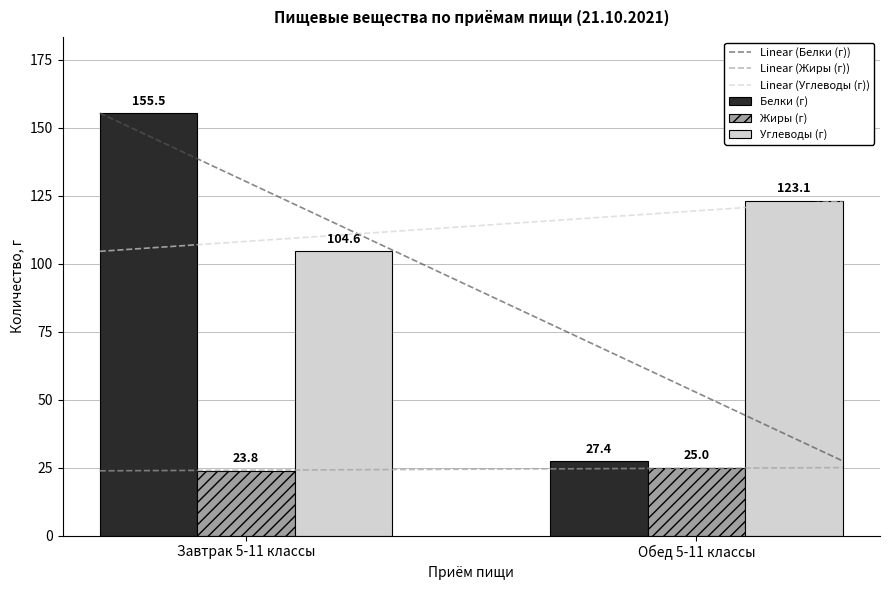

Rank the series by their maximum value, from lowest to highest.

Жиры (г), Углеводы (г), Белки (г)